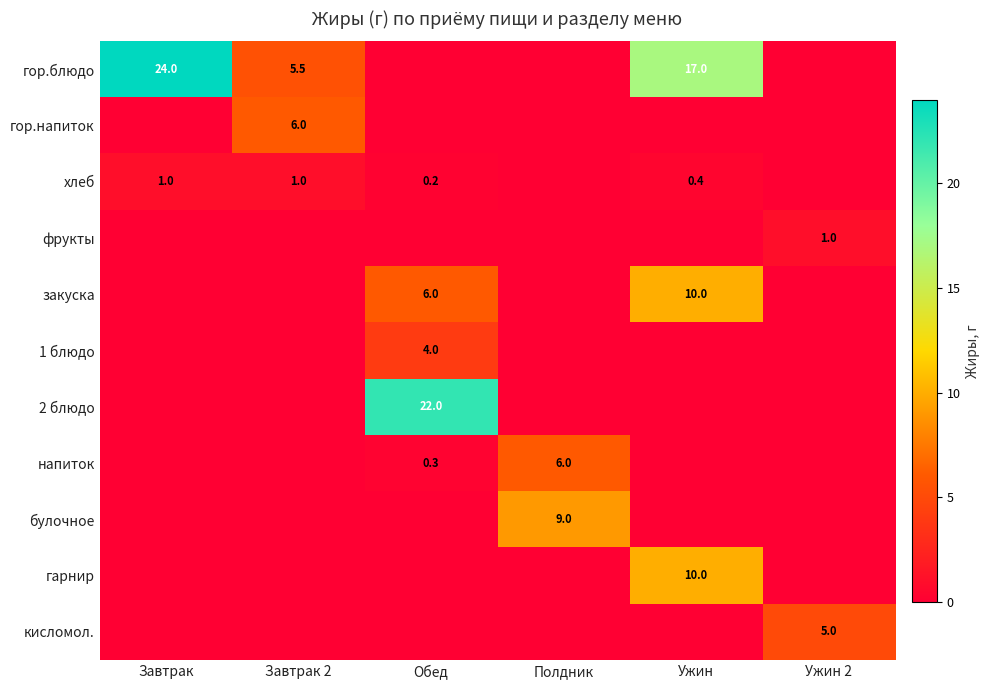

True or false: хлеб has a value of 1.0 at Завтрак 2.

True